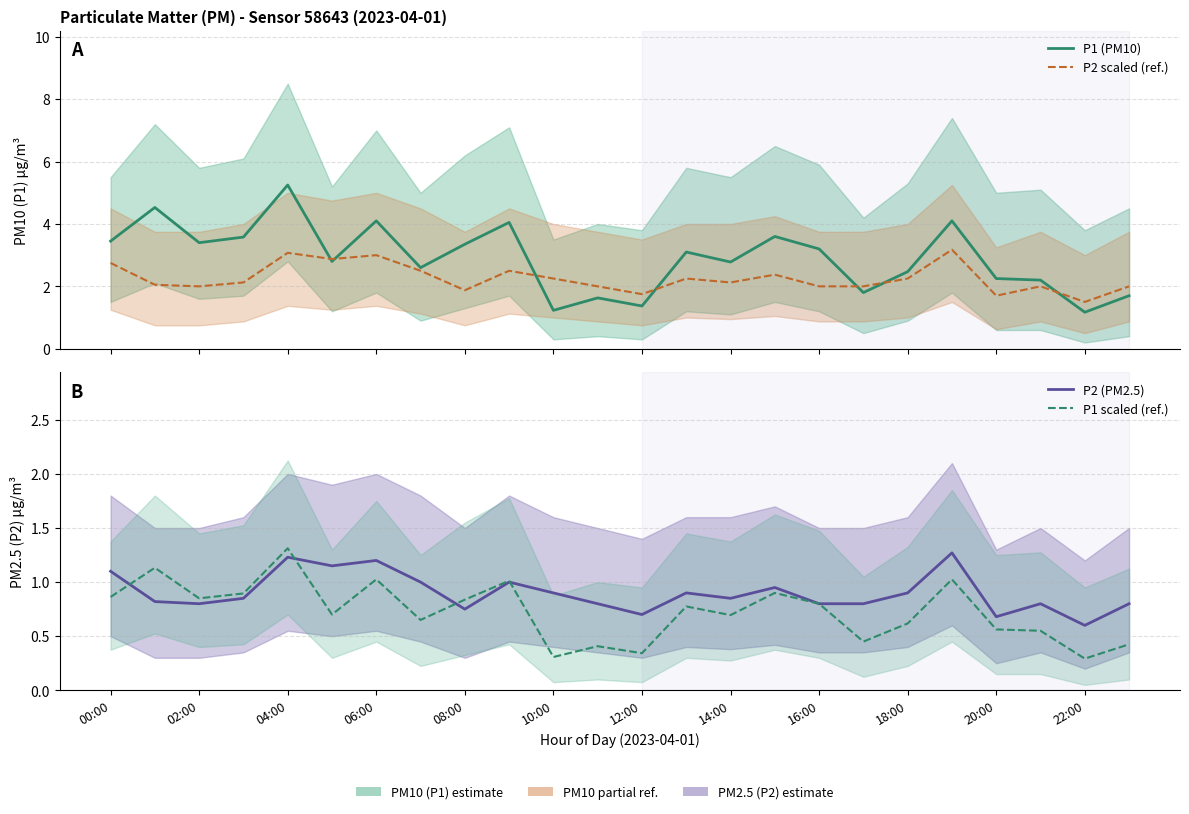

True or false: P1 (PM10) and P1 scaled (ref.) intersect in this chart.

False